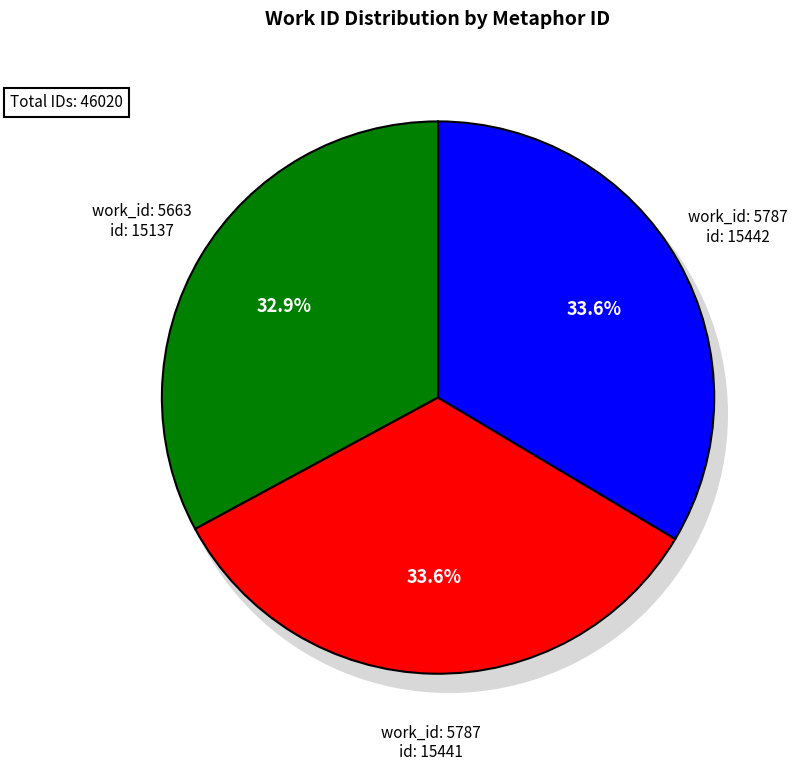

What is the smallest slice in the pie chart?

5663